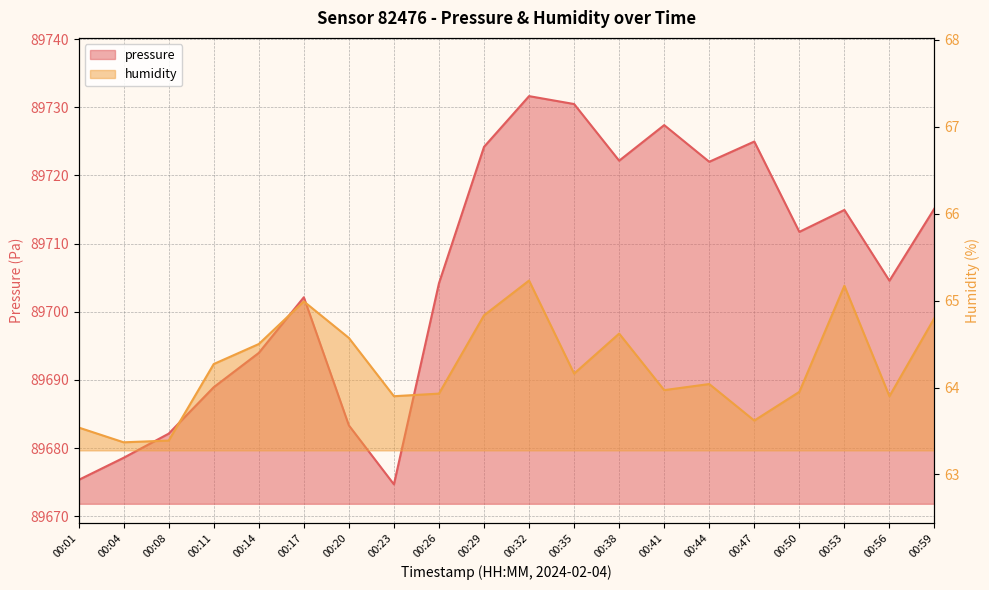

How many interior local valleys does the humidity series have?

6